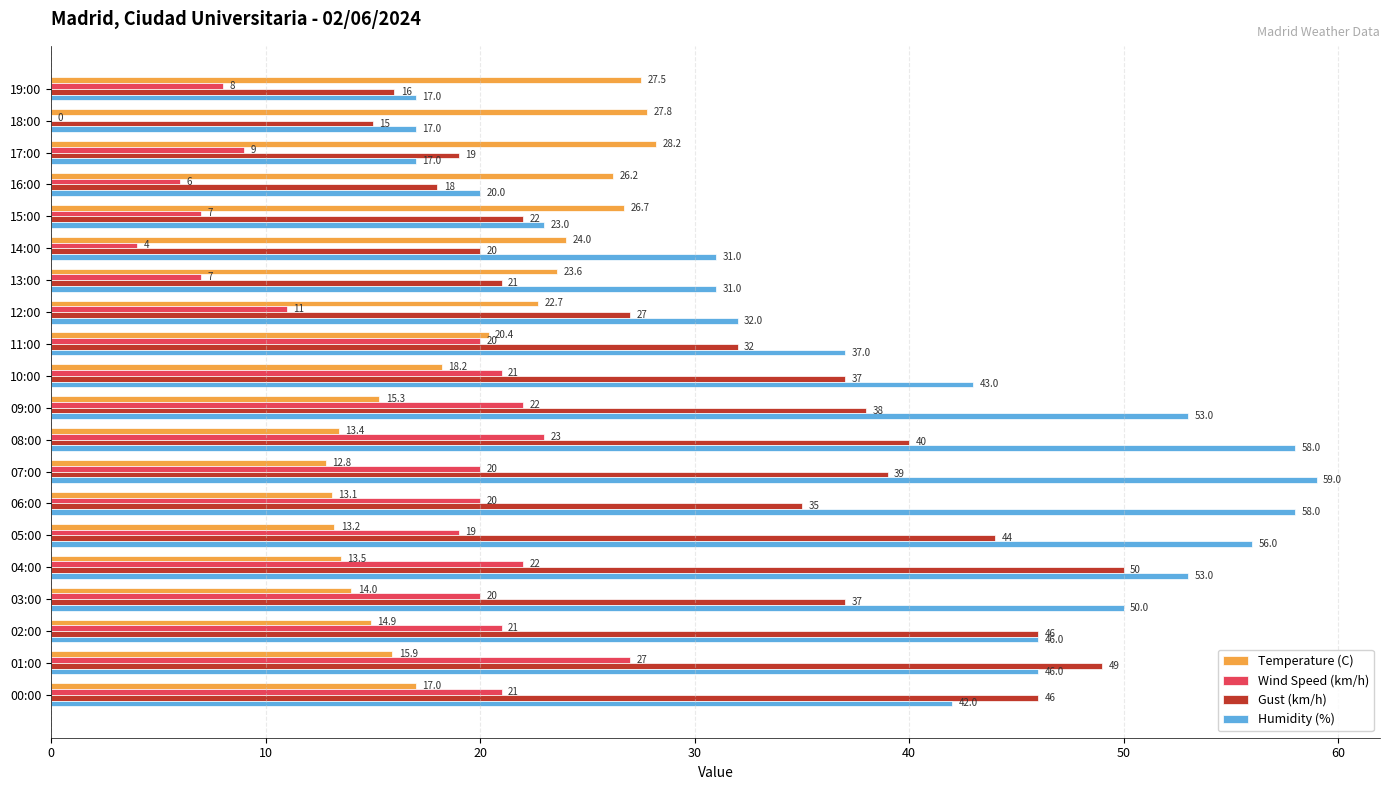

What is the average value of the Temperature (C) series?

19.4